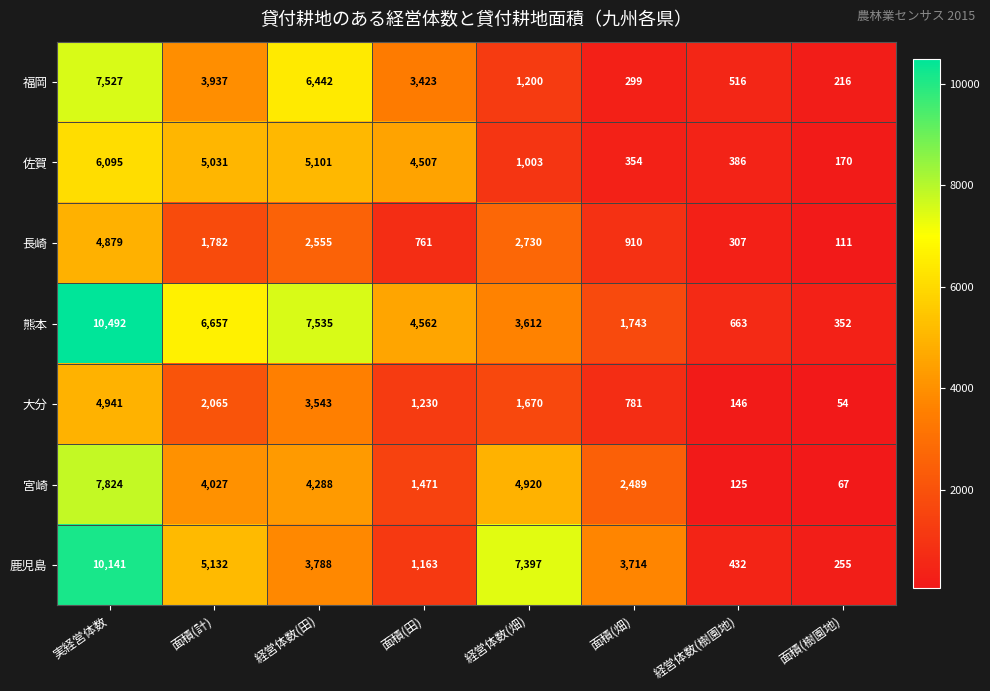

What is the average value of the 佐賀 series?

2831